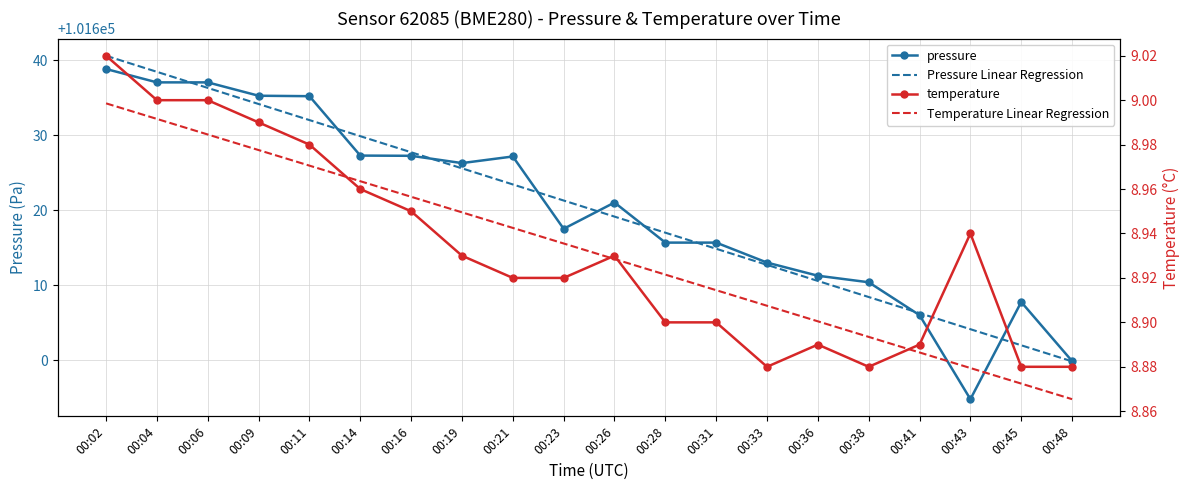

What is the value of the Pressure Linear Regression point at the 9th from the left?

101623.4